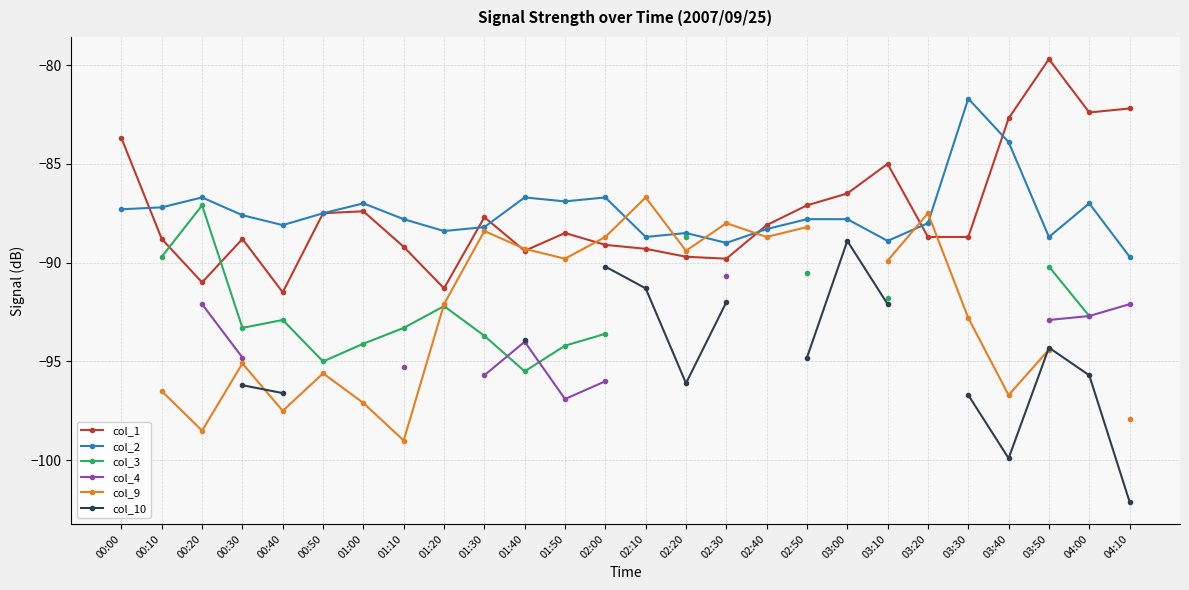

What are all the series names shown in the legend?

col_1, col_2, col_3, col_4, col_9, col_10